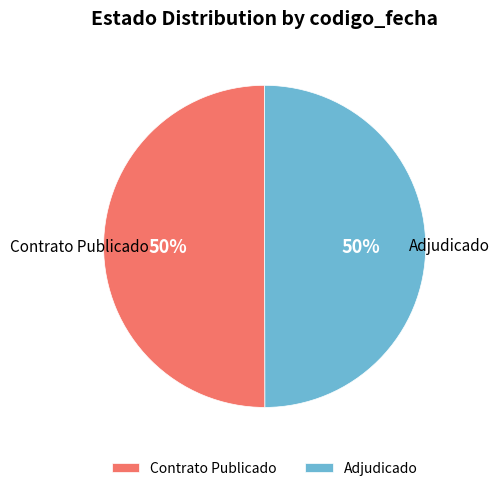

To the nearest percent, what portion does Adjudicado represent?

50%